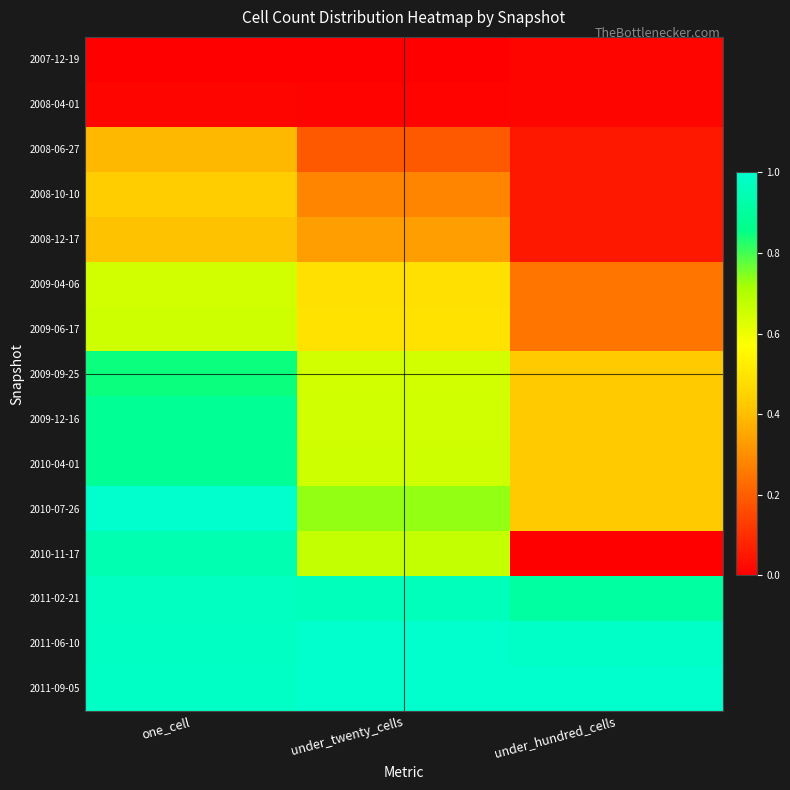

At under_hundred_cells, list the series in order from largest to smallest.

2011-09-05, 2011-06-10, 2011-02-21, 2009-09-25, 2009-12-16, 2010-04-01, 2010-07-26, 2009-04-06, 2009-06-17, 2008-06-27, 2008-10-10, 2008-12-17, 2007-12-19, 2008-04-01, 2010-11-17